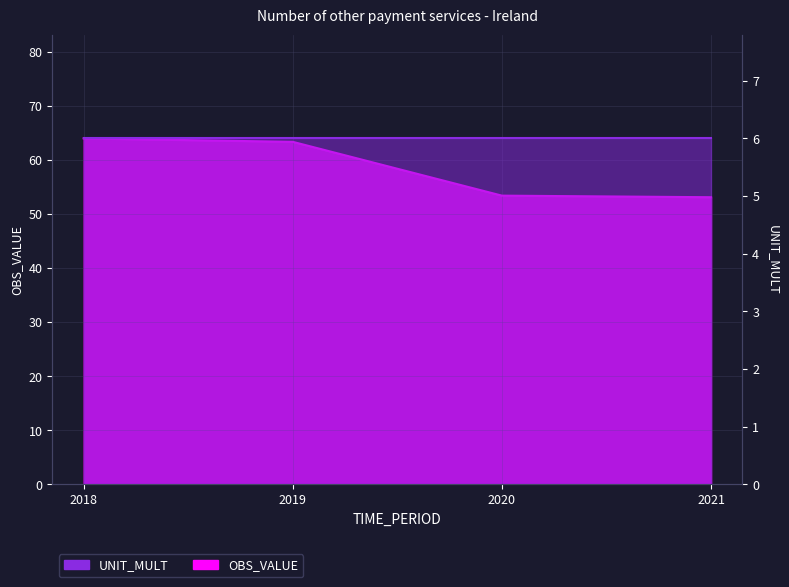

How many categories are shown in the chart?

4